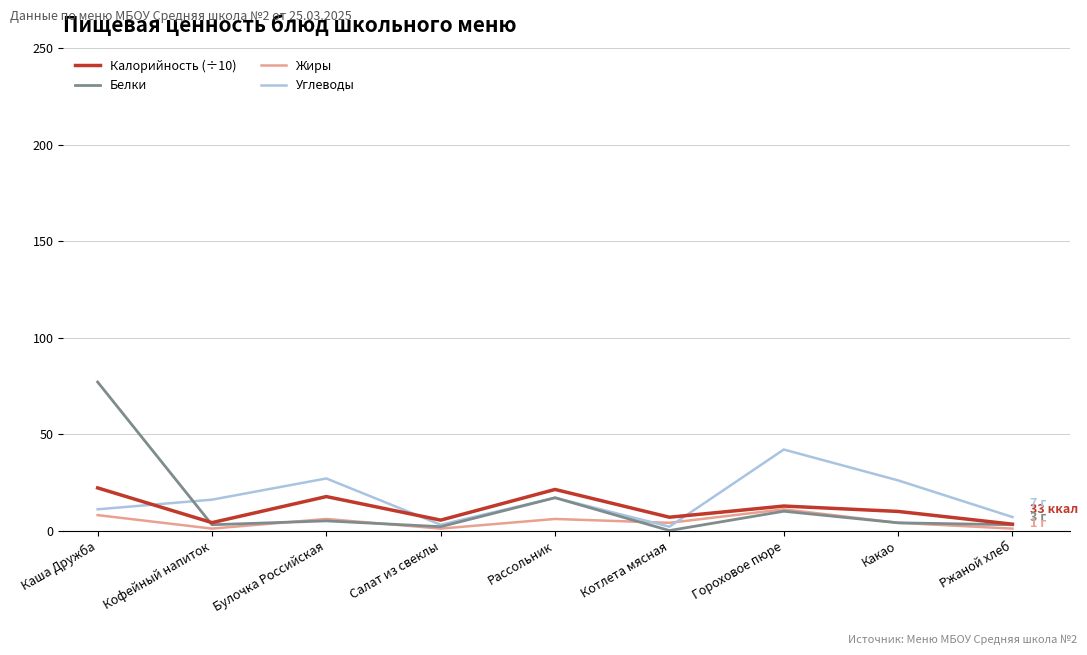

What is the average value of the Калорийность (÷10) series?

11.5